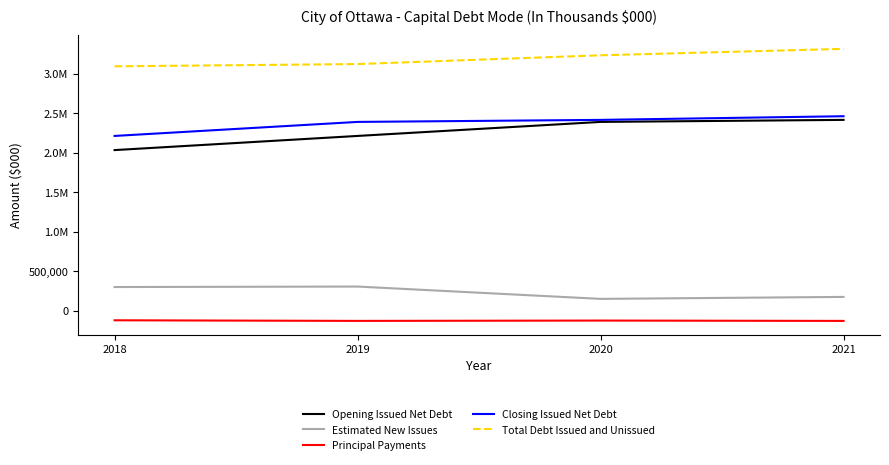

Is it true that Closing Issued Net Debt equals 4293893.6 at 2020?

False